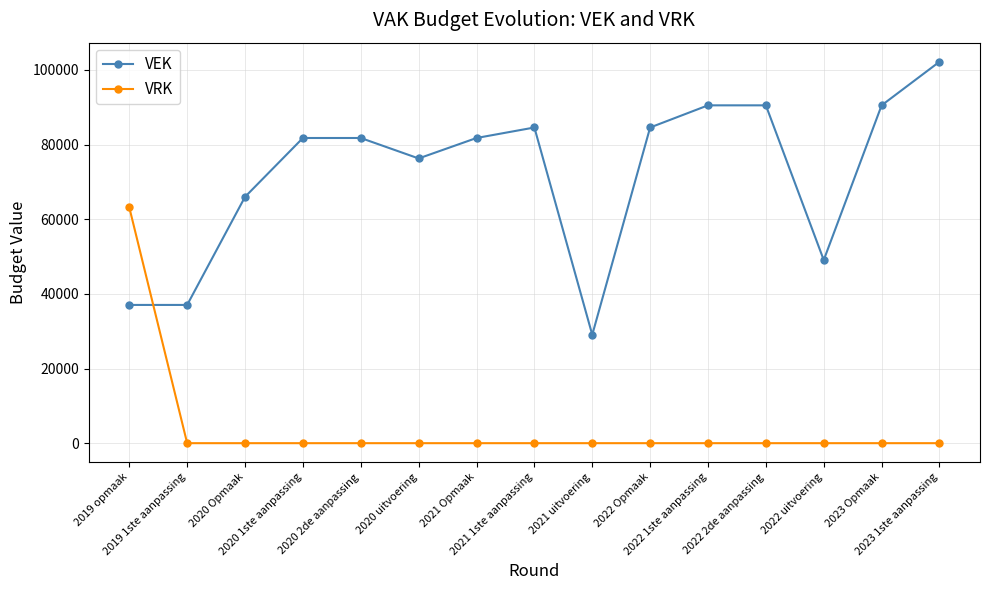

How many intersections are there between VRK and VEK?

1